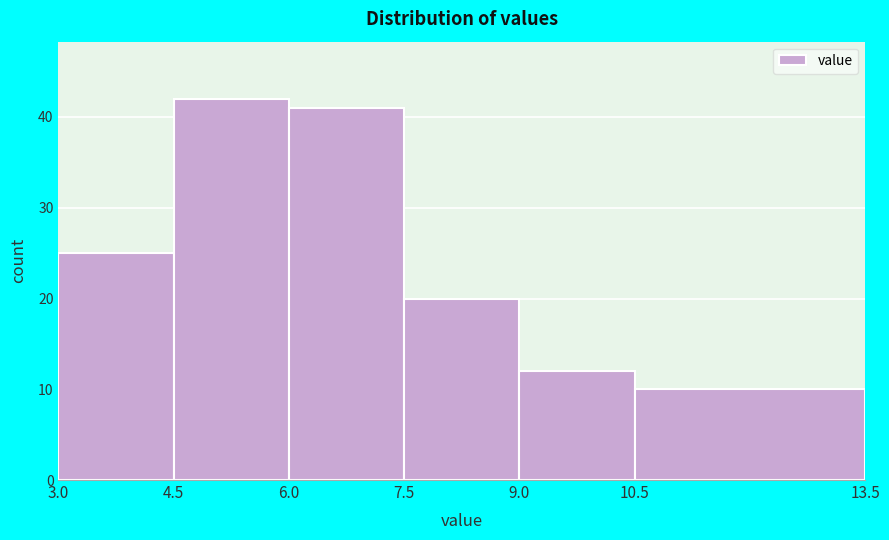

Over which range of the x-axis is the bar tallest?

4.5 to 6.0